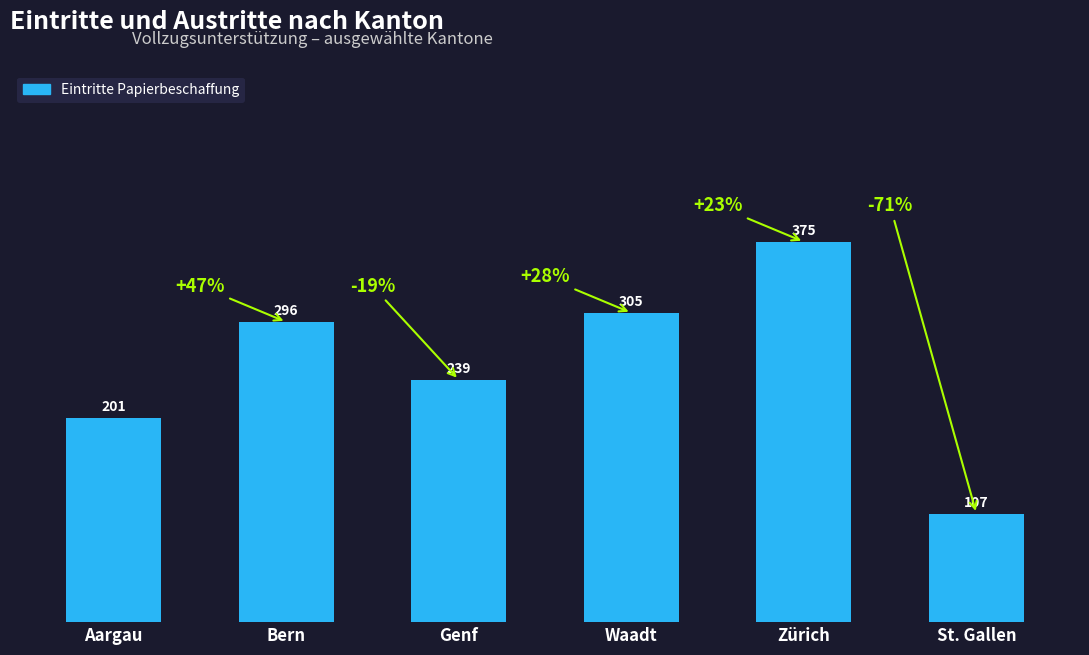

What is the value of the 2nd bar from the left?

296